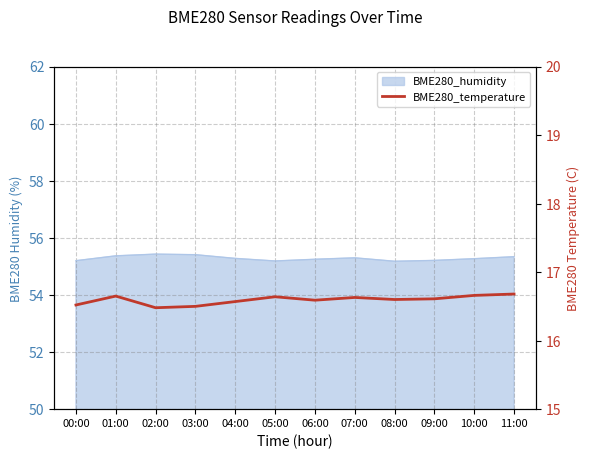

True or false: there are more than 2 points higher than both neighbors.

True